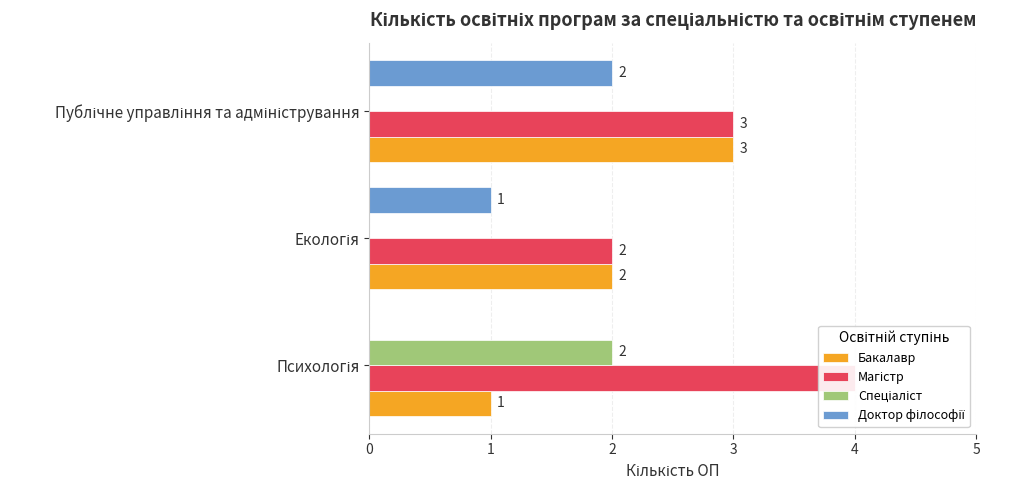

How many data points does each series have?

3